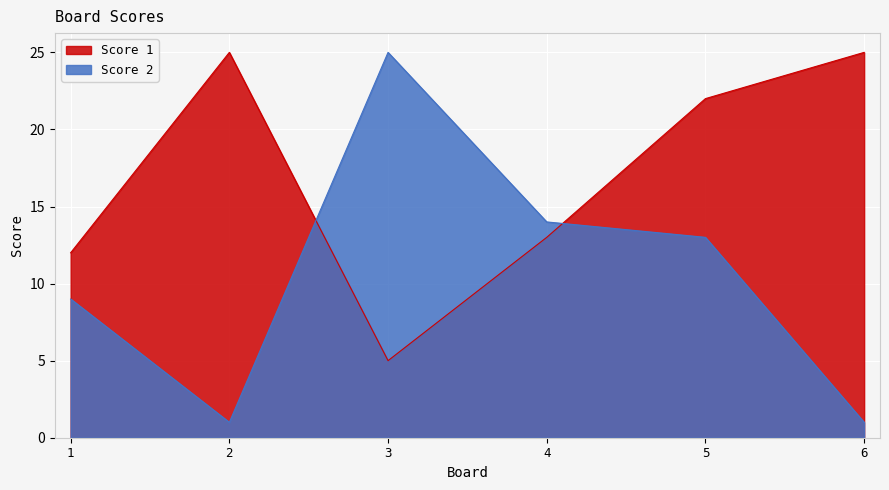

Which has a higher value, 2 or 1?

2